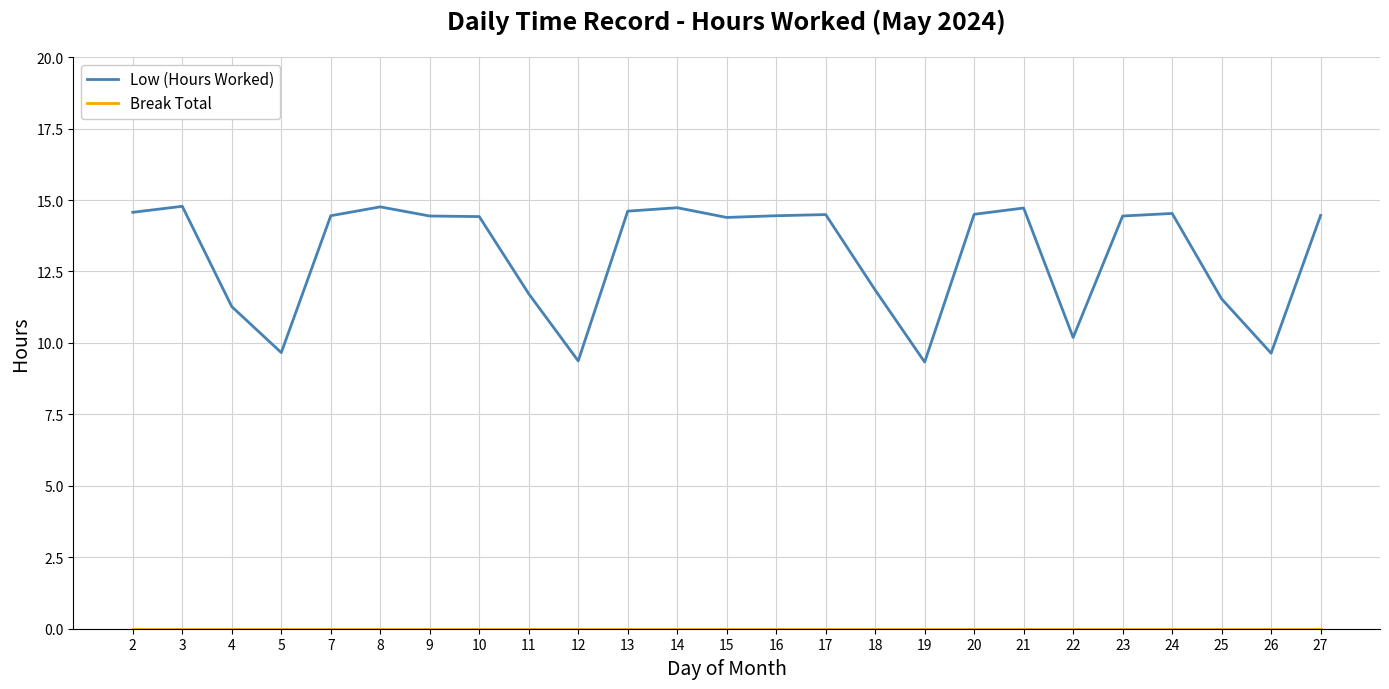

What is the spread (max minus min) of values at 15?

14.4